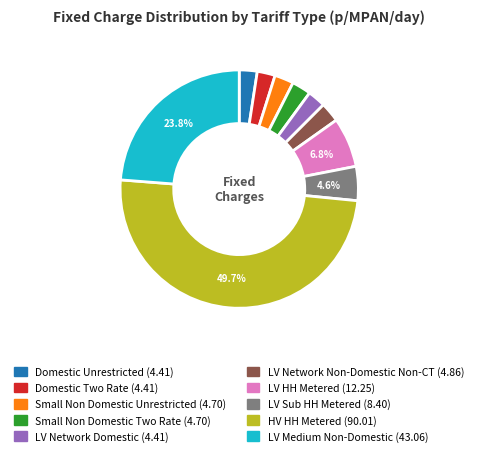

Which has a higher value, LV Network Non-Domestic Non-CT or LV Sub HH Metered?

LV Sub HH Metered